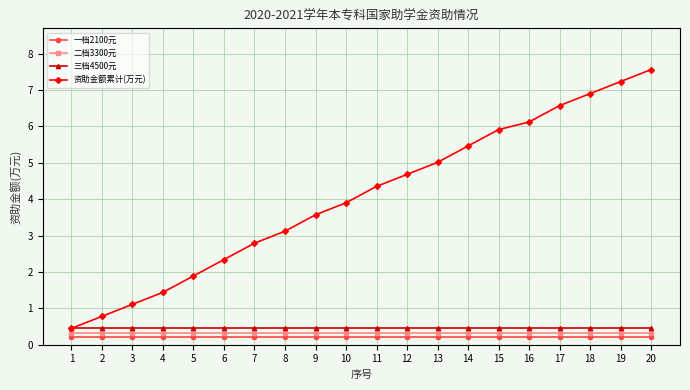

How many distinct data groups are displayed?

4